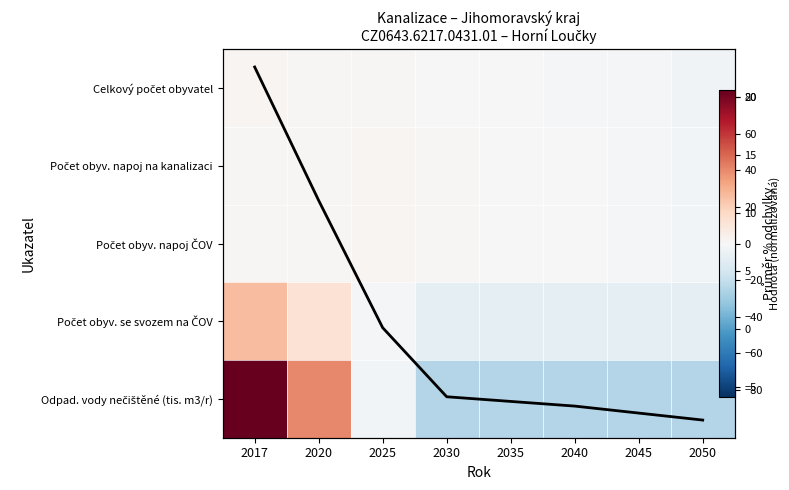

What is the sum of the Průměr všech ukazatelů values at 2030 and 2020?

5.2